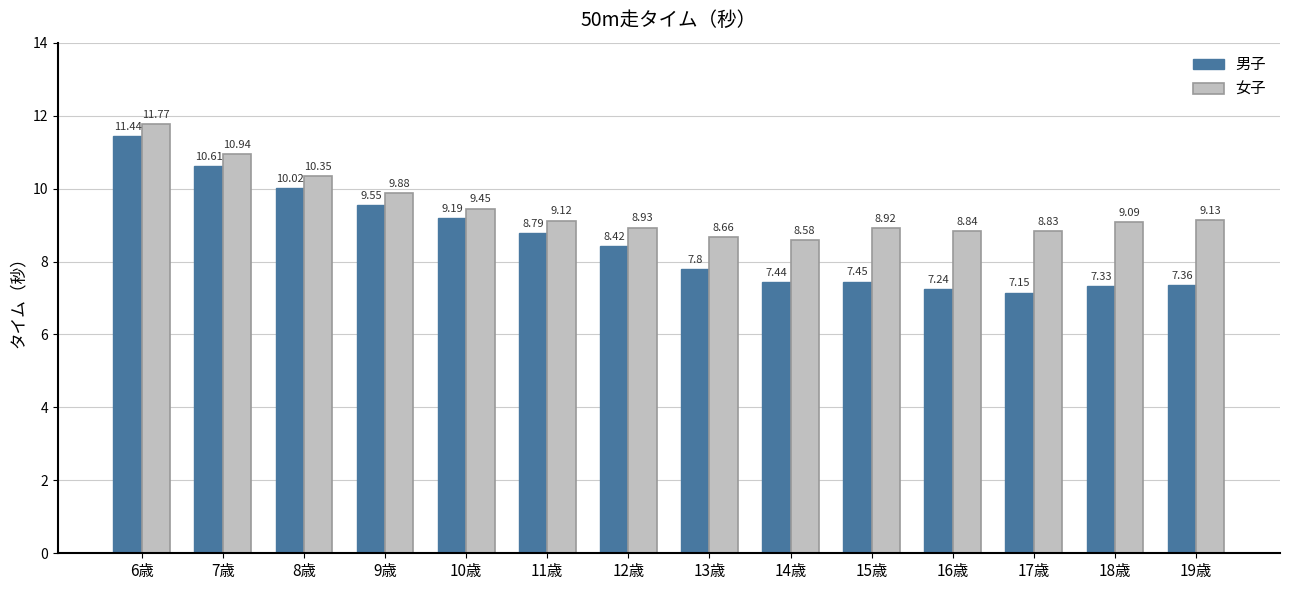

What is the total value across all series at 9歳?

19.4